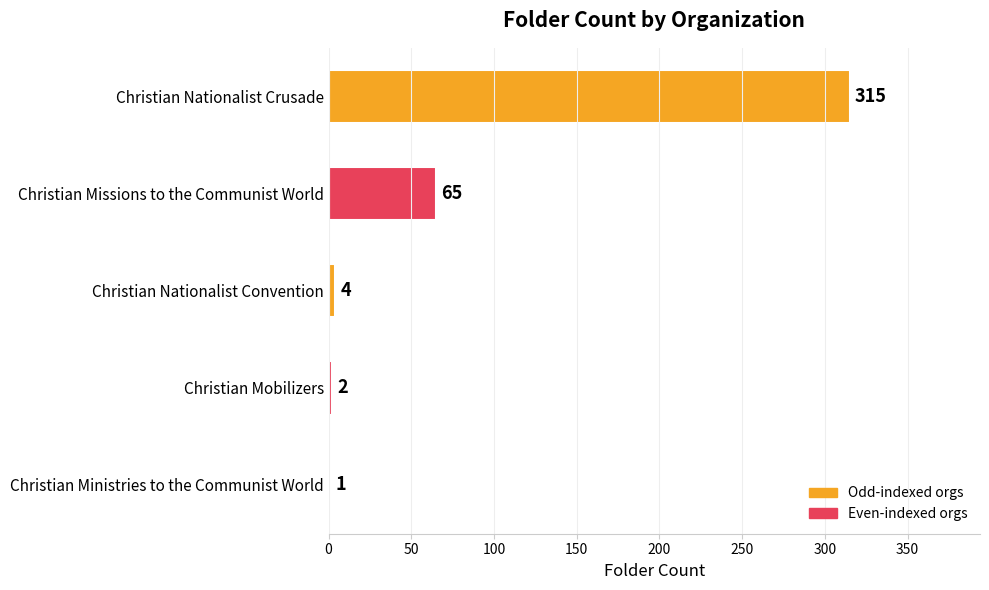

Reading top to bottom, transcribe all the data shown in this chart.

Christian Nationalist Crusade=315	Christian Missions to the Communist World=65	Christian Nationalist Convention=4	Christian Mobilizers=2	Christian Ministries to the Communist World=1